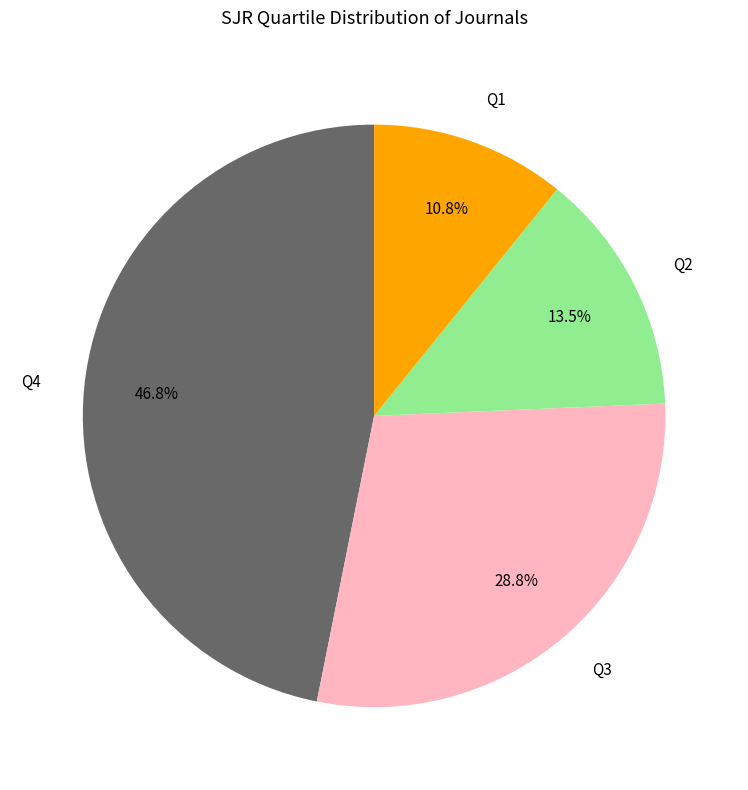

To the nearest percent, what is the average slice percentage?

25%